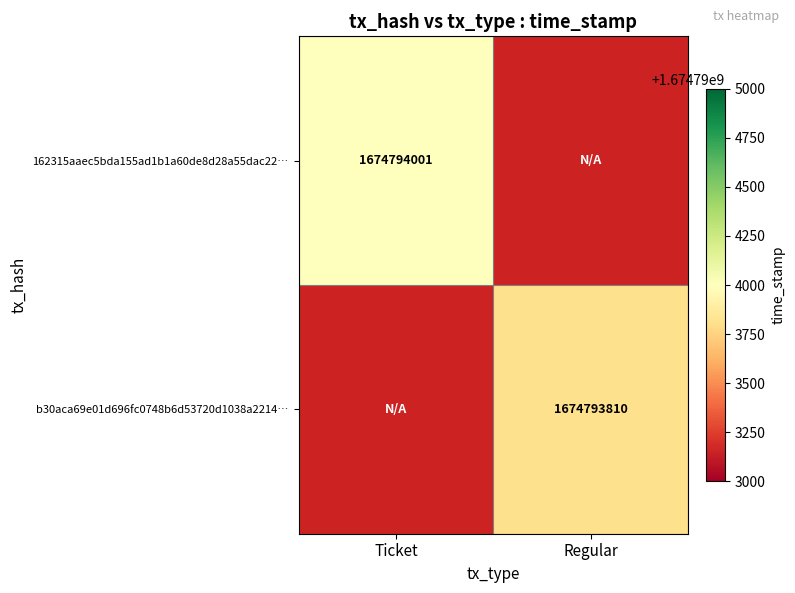

At which category is the sum across all series the highest?

Ticket